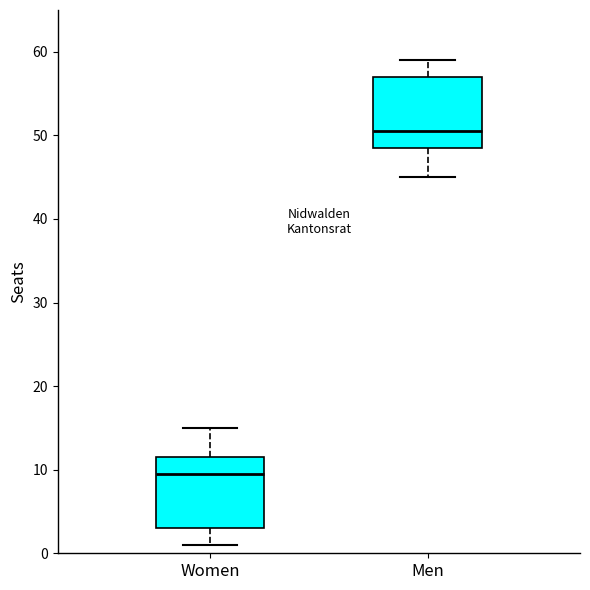

Which box has the lowest median line?

Women